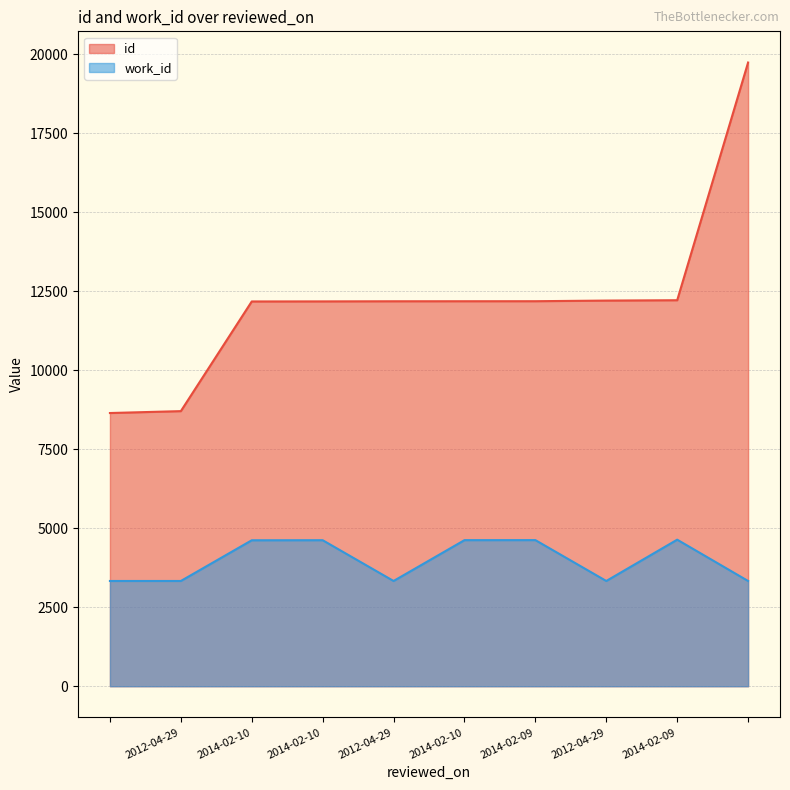

What are all the series names shown in the legend?

id, work_id